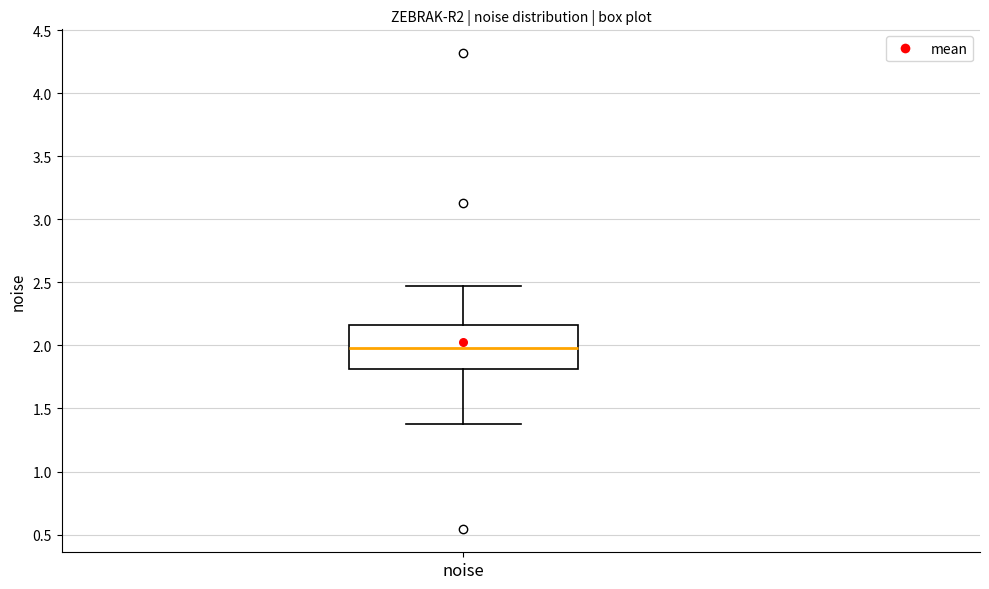

Where does the upper whisker of the box for noise end on the y-axis? The values are not printed on the chart, so give them approximately, as read against the axis.

2.45